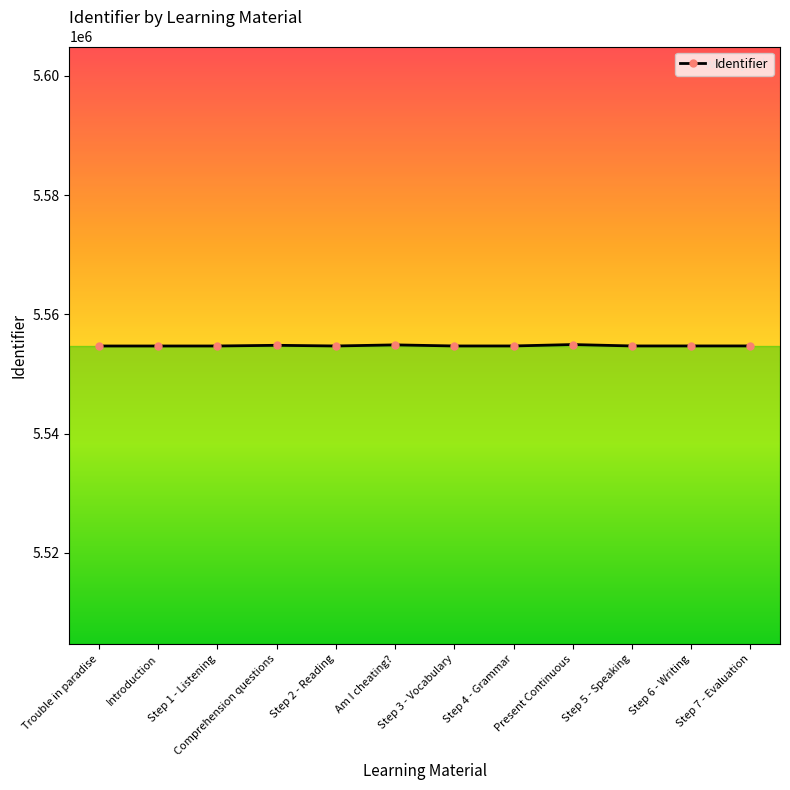

How many data points are less than 5554710?

6